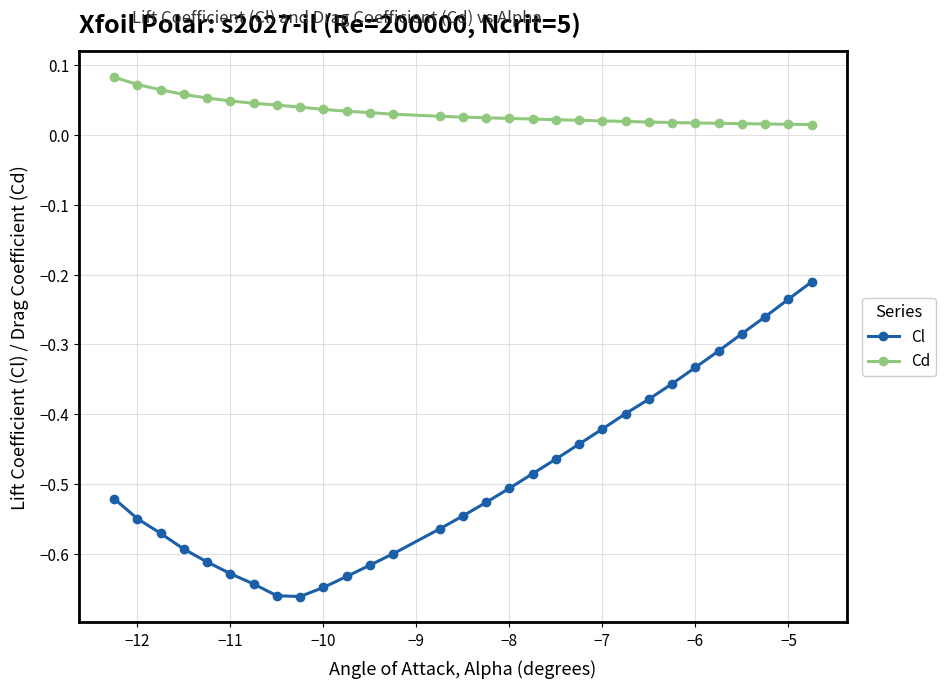

Which series has the largest total across all categories?

Cd